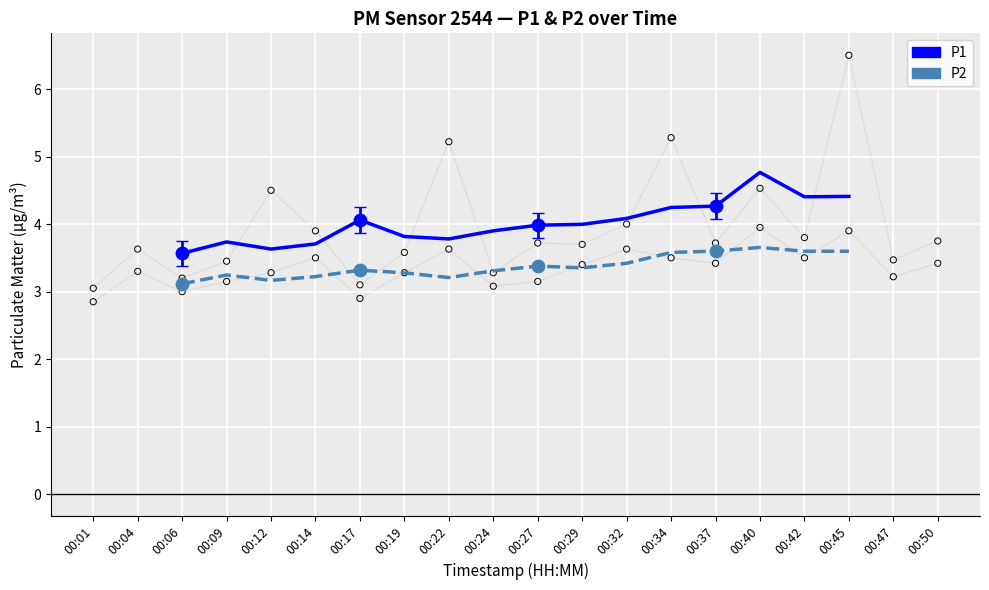

Is the value of P1 at 00:12 greater than the value of P2 at 00:14?

Yes